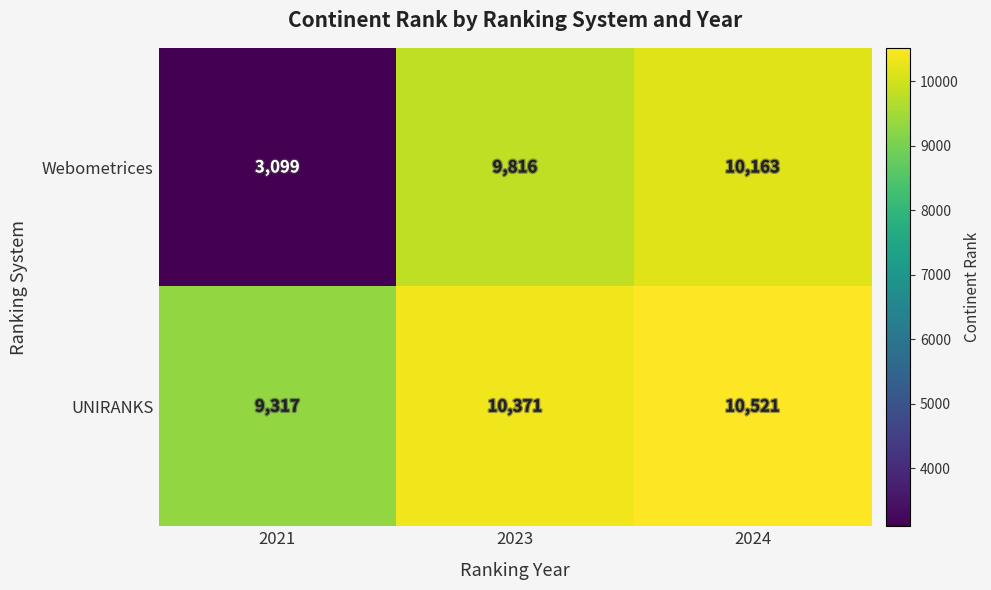

The UNIRANKS series shows 5126 at 2023. True or false?

False